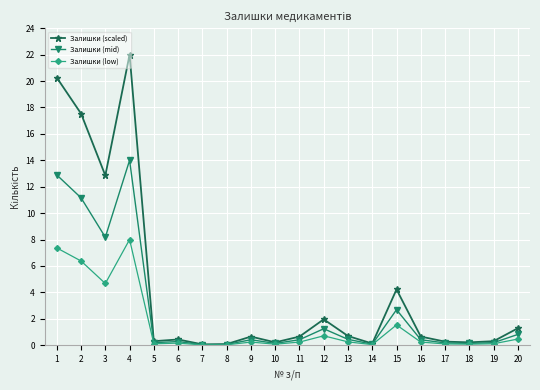

How many lines are shown in the chart?

3